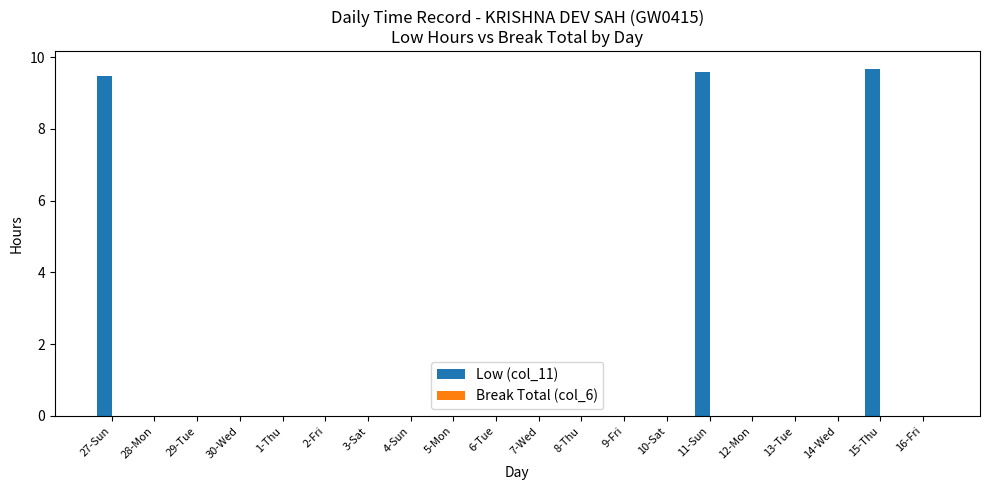

Which has a higher value, 29-Tue or 27-Sun?

27-Sun